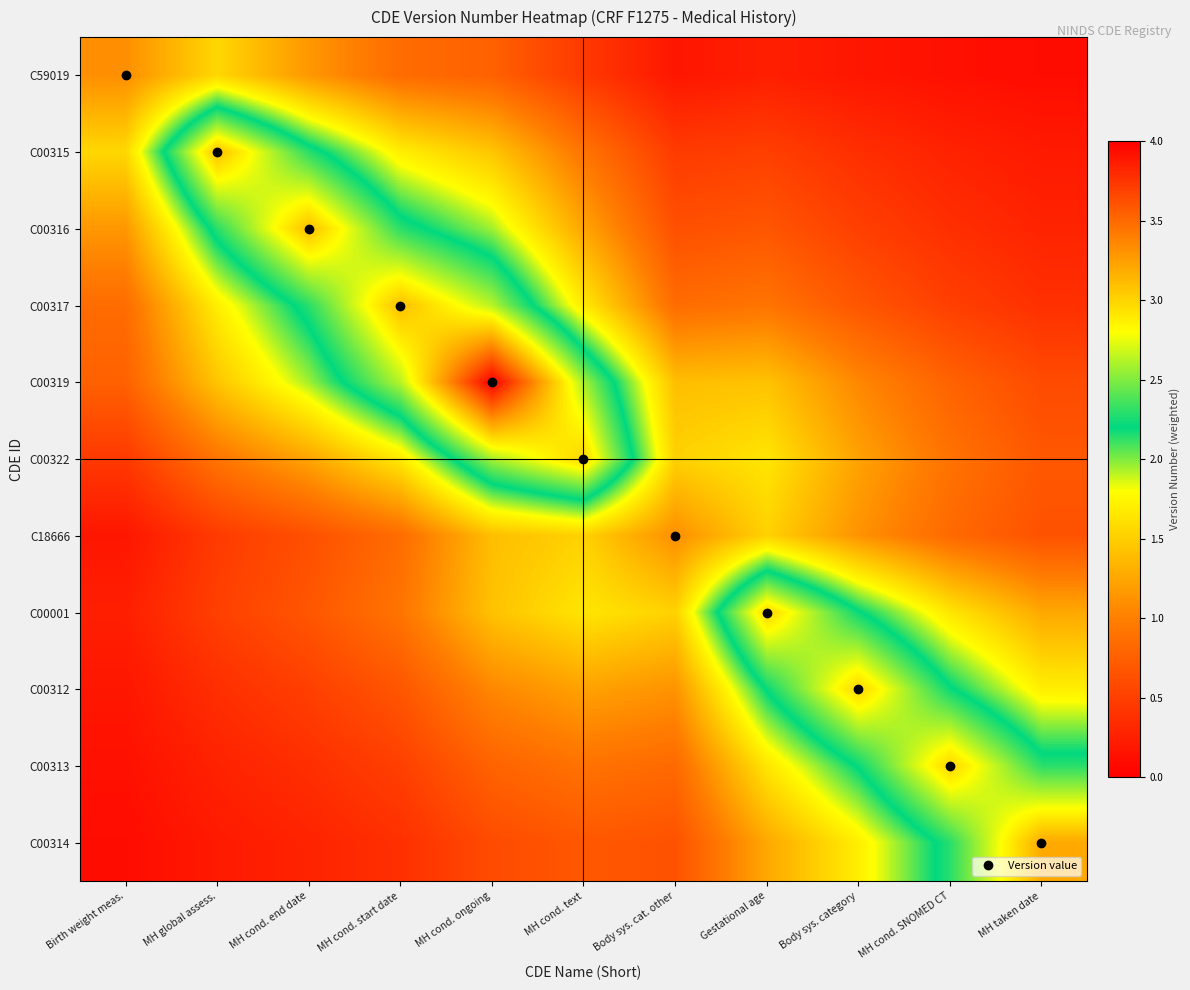

What is the difference between the highest and lowest values at MH cond. SNOMED CT?

2.9